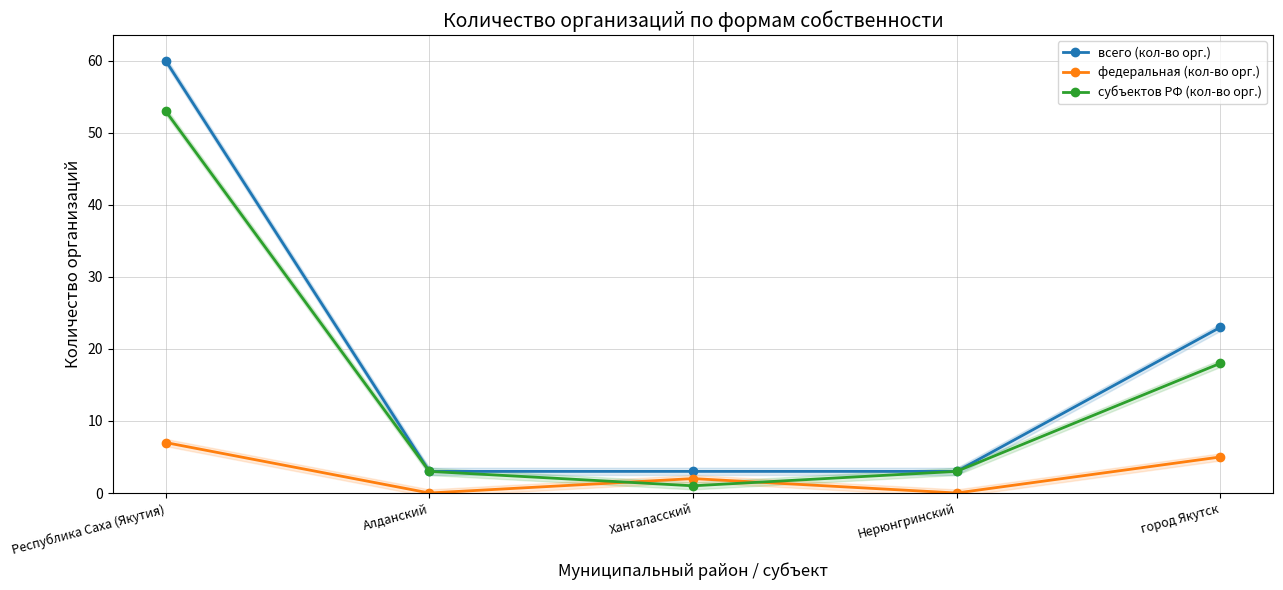

Does the chart display data point markers on the line(s)?

Yes